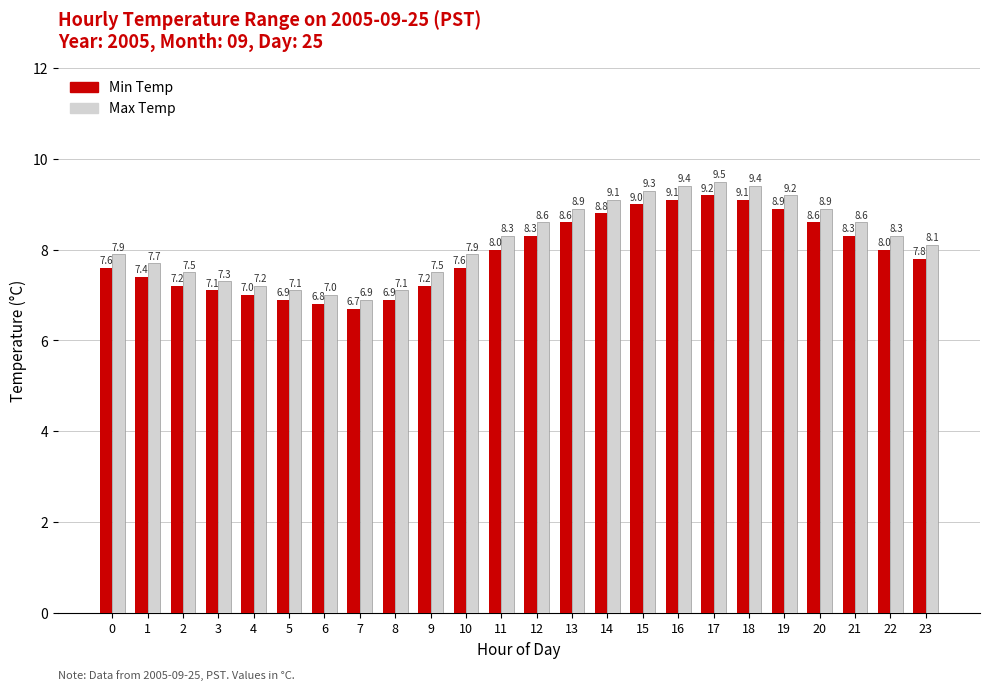

Is it true that Max Temp equals 11.7 at 22?

False